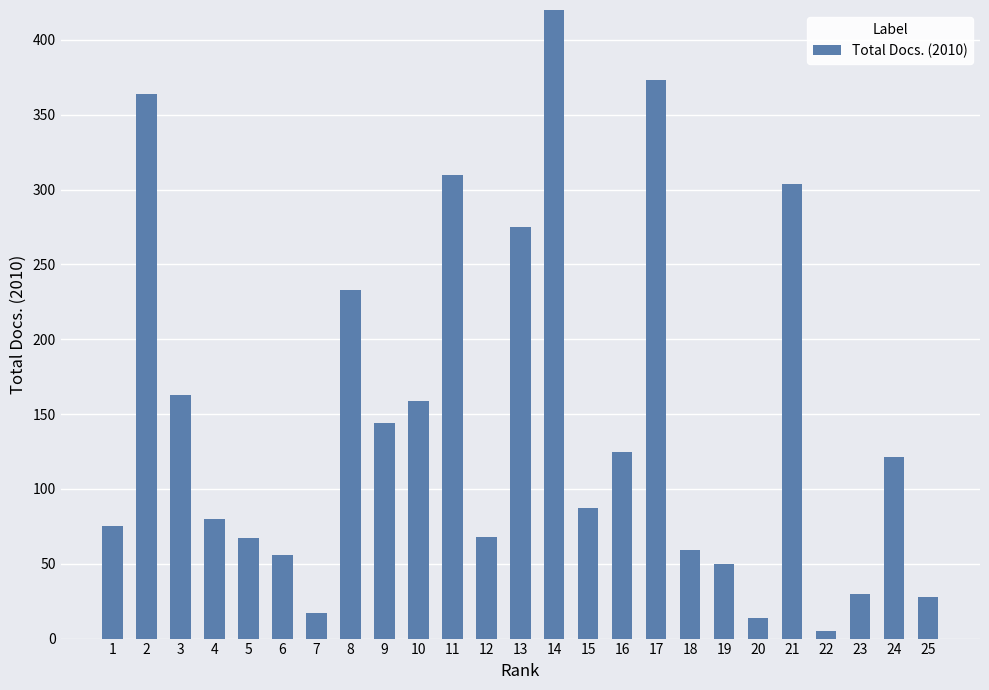

Approximately how many times larger is the value at 9 compared to 23?

4.8